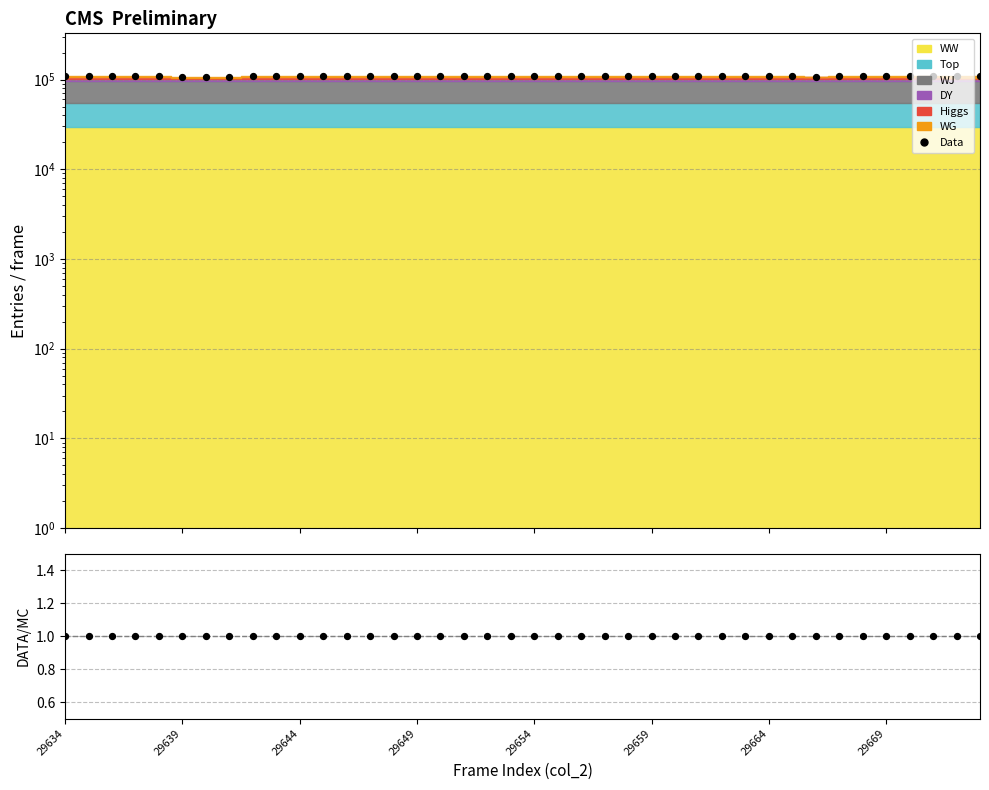

Which series has the widest spread of Y values?

Data